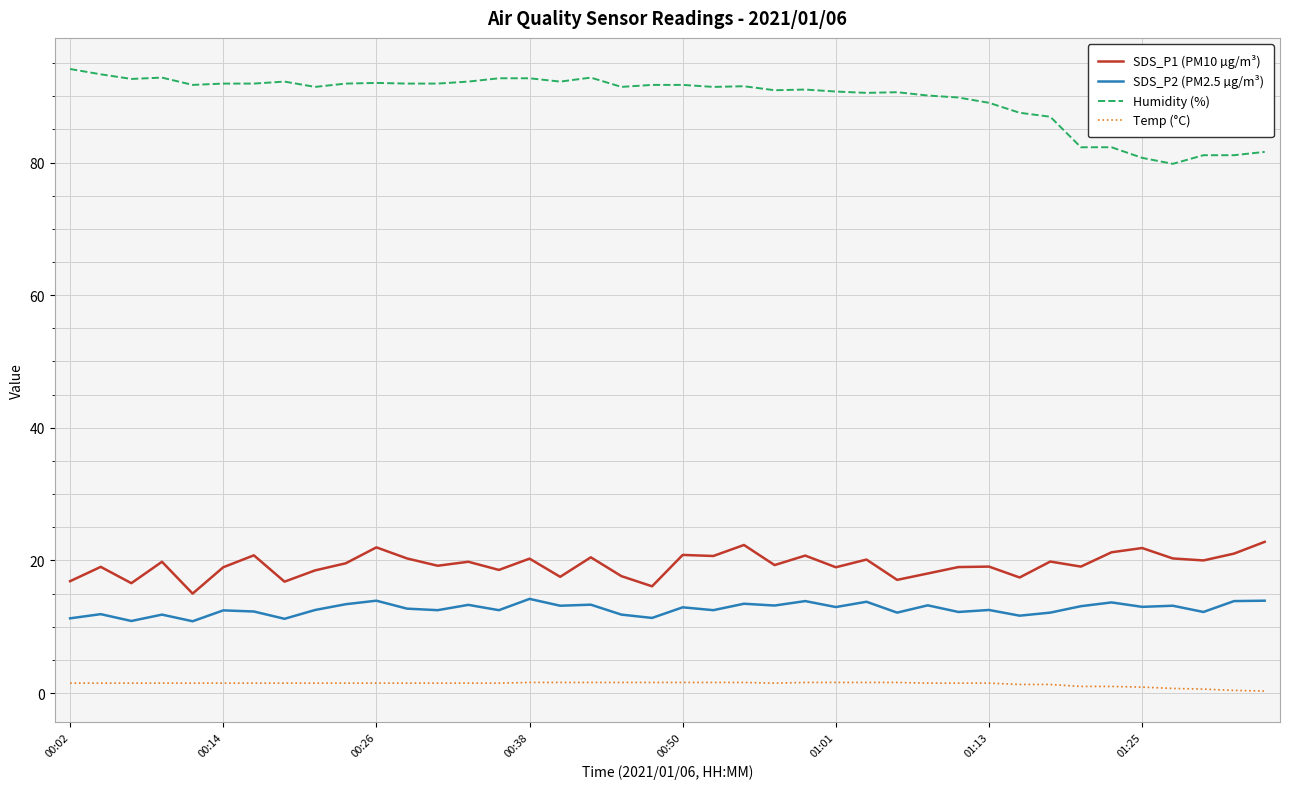

What is the lowest value of the Humidity (%) series?

79.8